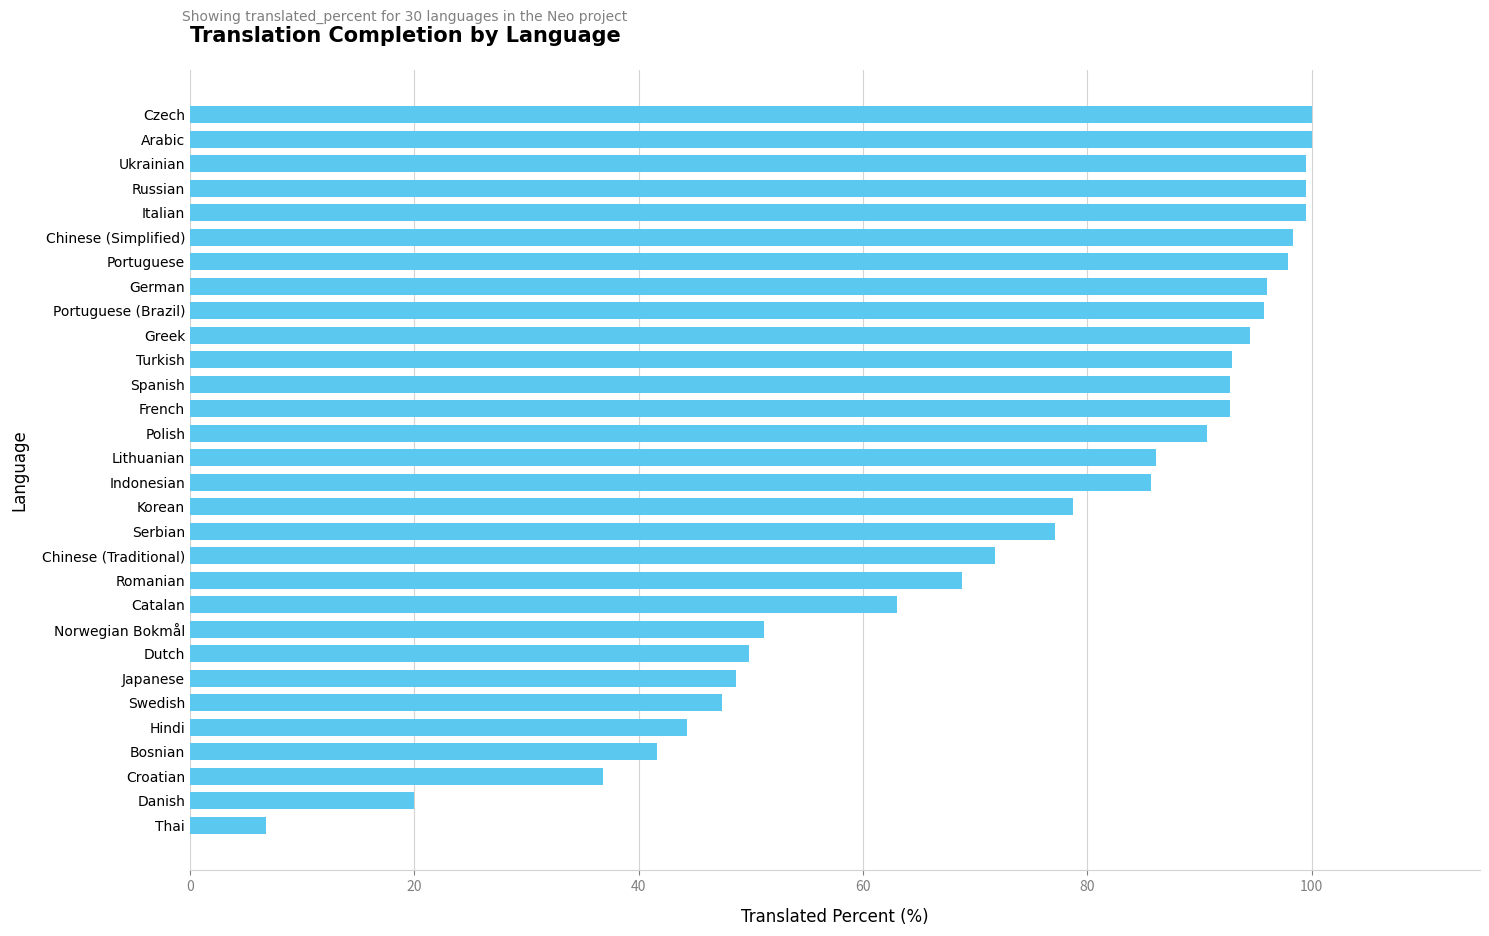

Are the bars grouped side by side (vs. stacked)?

No